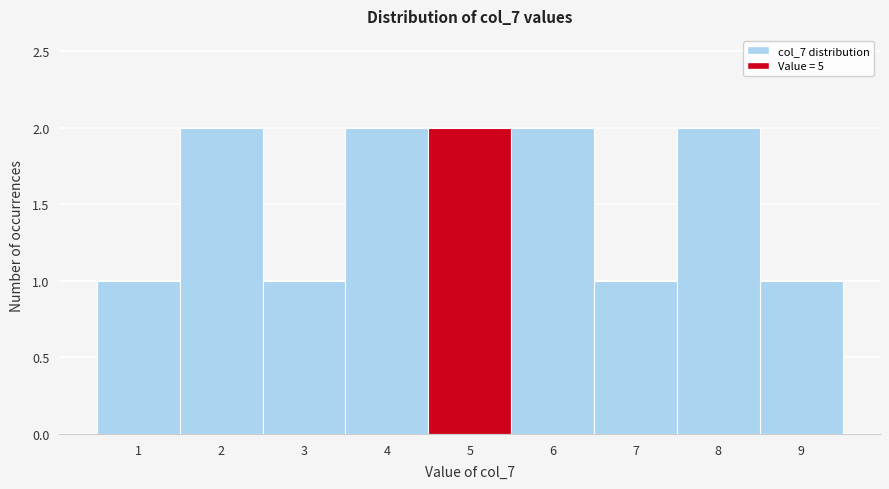

Reading left to right, list all the values displayed in this chart.

1	2	1	2	2	2	1	2	1